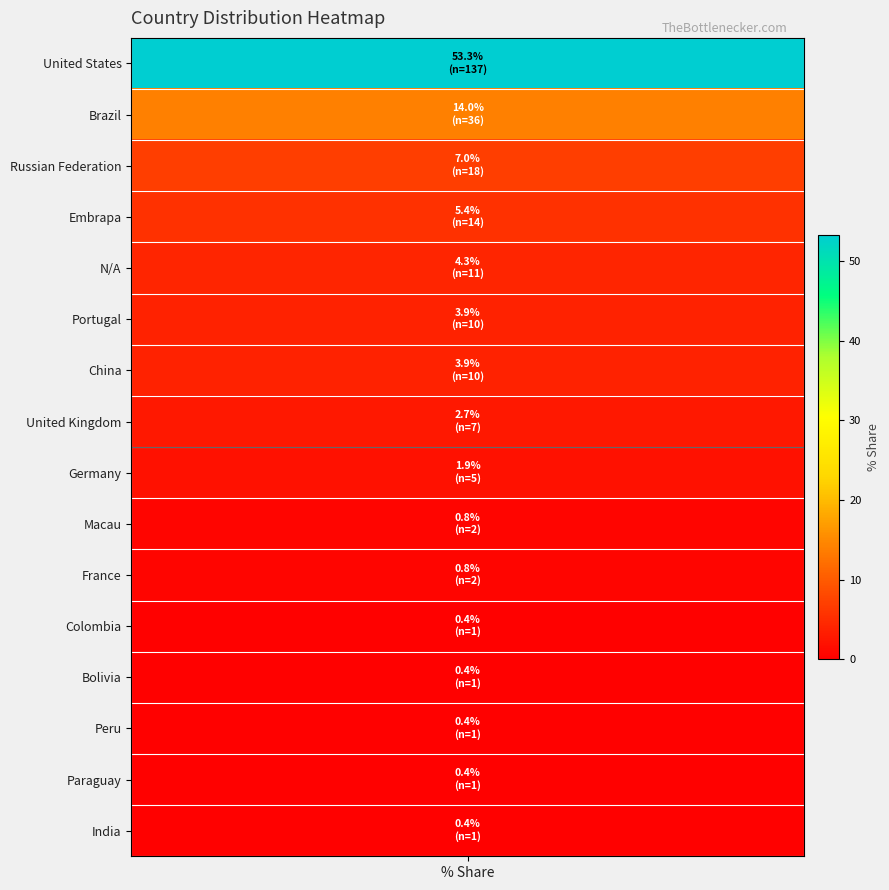

Reading right to left, what are all the values shown in this chart?

0.4	0.4	0.4	0.4	0.4	0.8	0.8	1.9	2.7	3.9	3.9	4.3	5.4	7.0	14.0	53.3